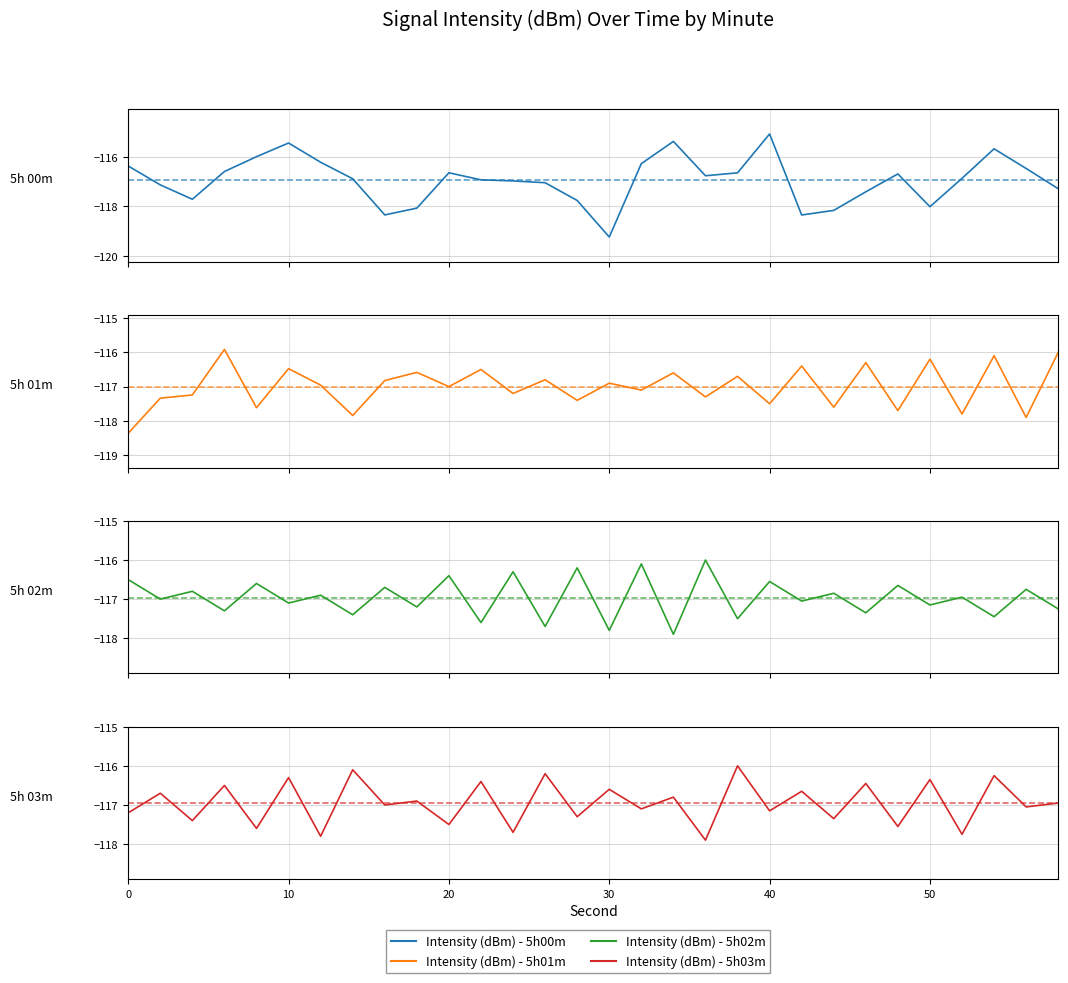

What is the average value of the Intensity (dBm) - 5h02m series?

-117.0